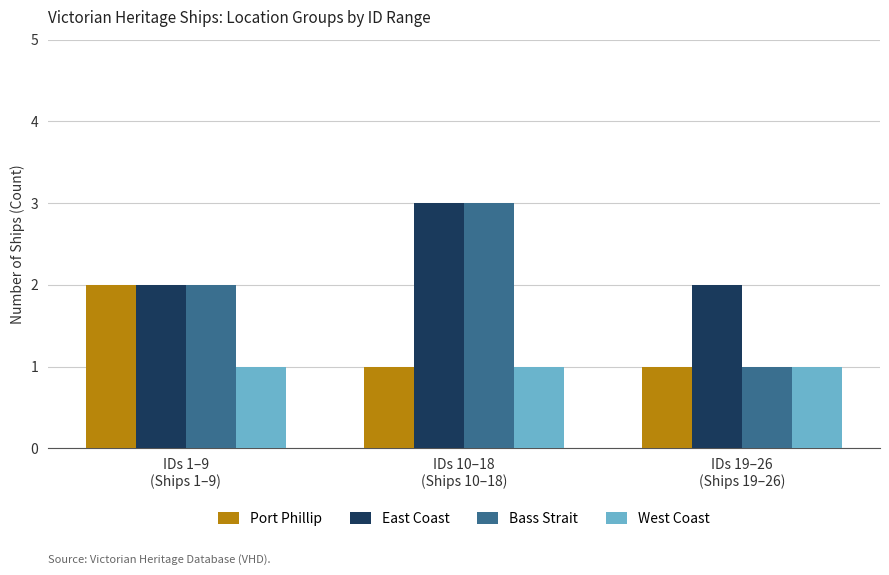

What position from the right is IDs 19–26
(Ships 19–26)?

1